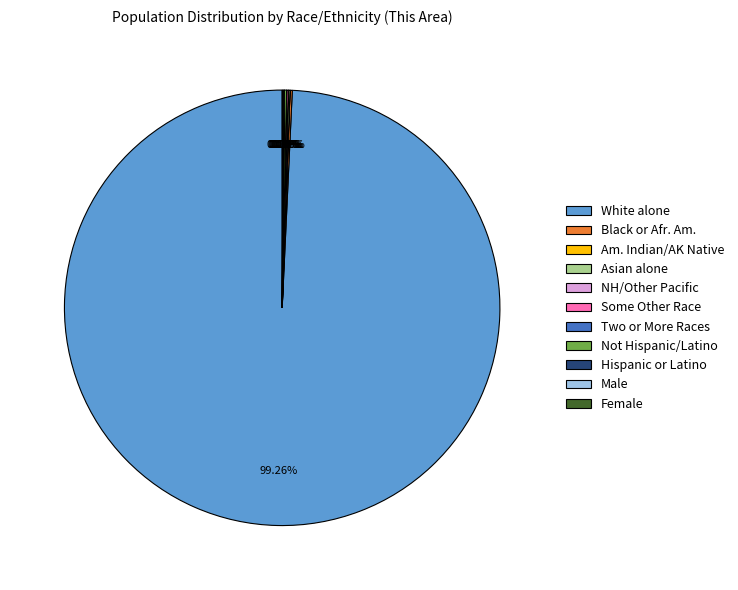

Which slice is the largest?

White alone